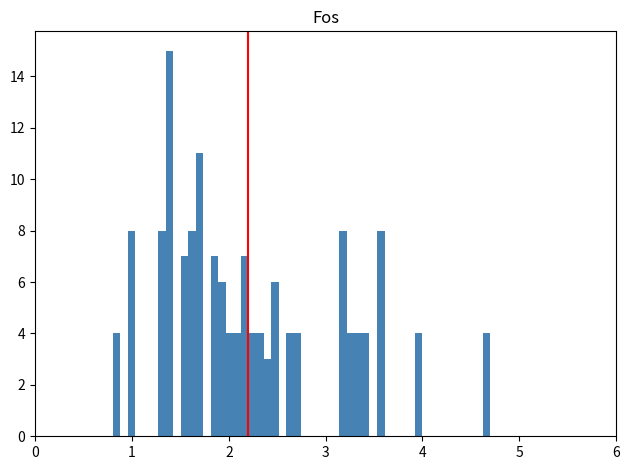

Around what value on the x-axis is the tallest bar? Give the approximate position of its centre, as read against the axis.

1.4